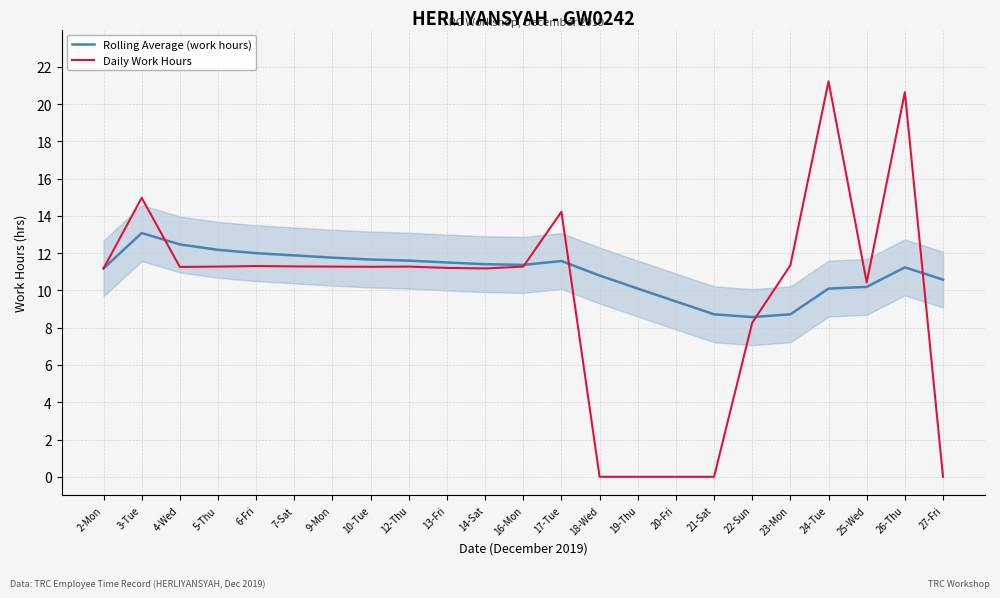

Which label corresponds to the largest value in the chart?

24-Tue